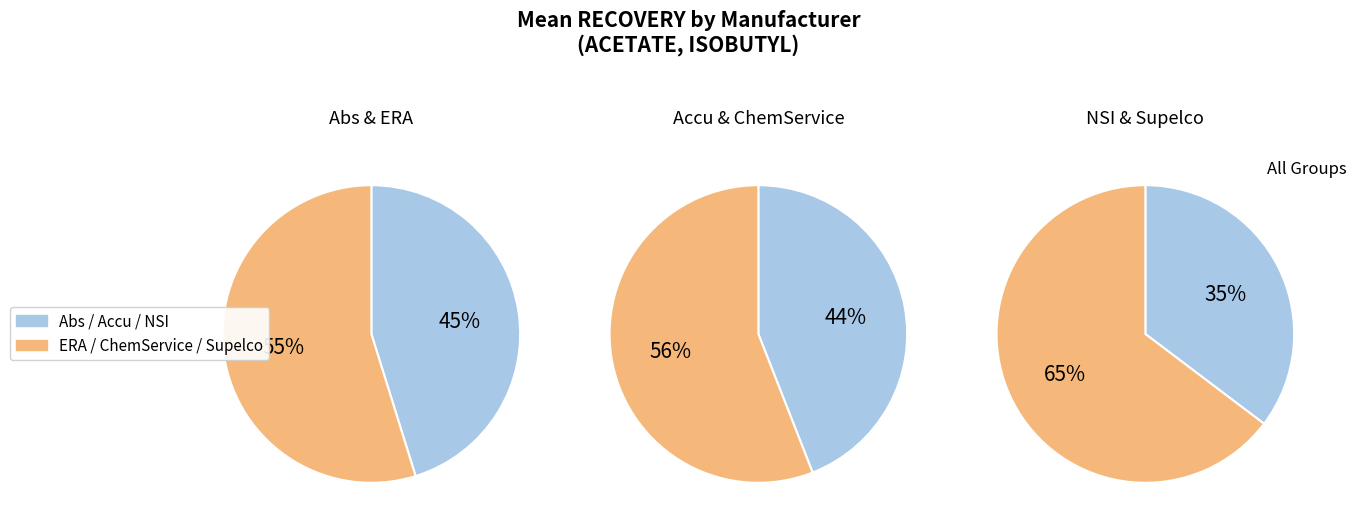

How many slices are in this pie chart?

6